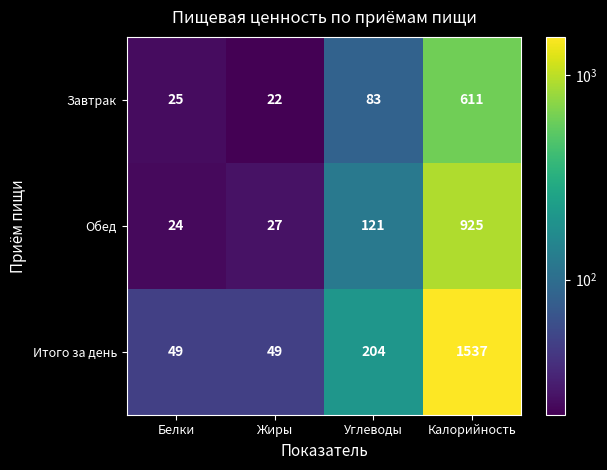

Reading right to left, transcribe all the data shown in this chart.

Завтрак: Калорийность=611	Углеводы=83	Жиры=22	Белки=25
Обед: Калорийность=925	Углеводы=121	Жиры=27	Белки=24
Итого за день: Калорийность=1537	Углеводы=204	Жиры=49	Белки=49